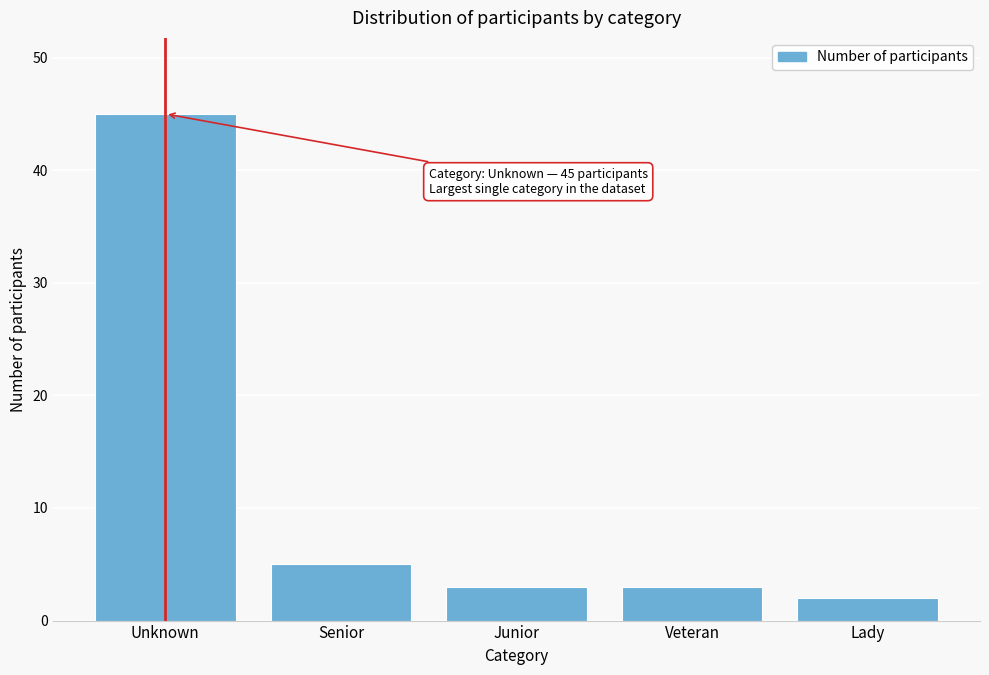

Reading left to right, what are all the values shown in this chart?

45	5	3	3	2